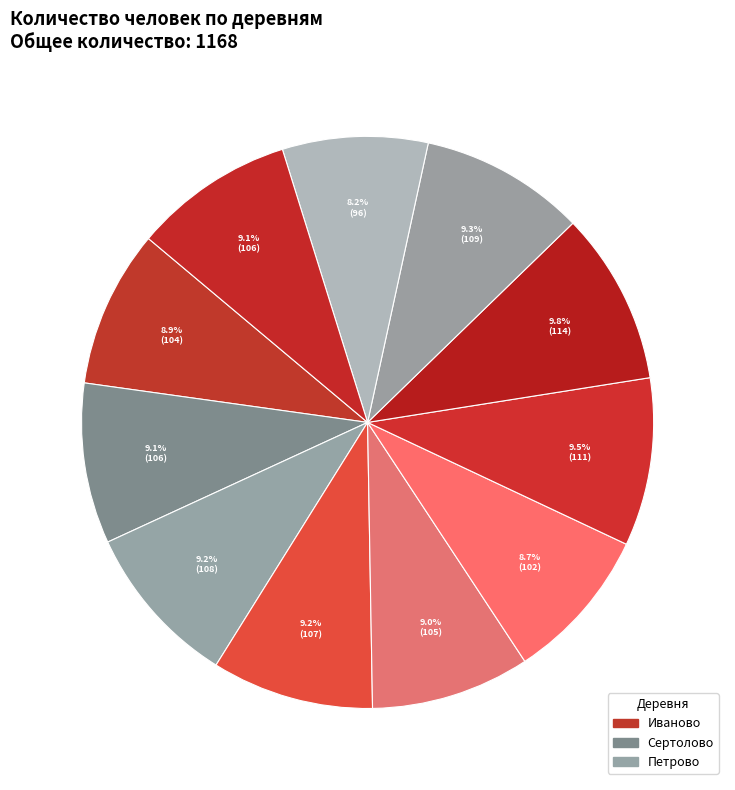

How many slices are in this pie chart?

11